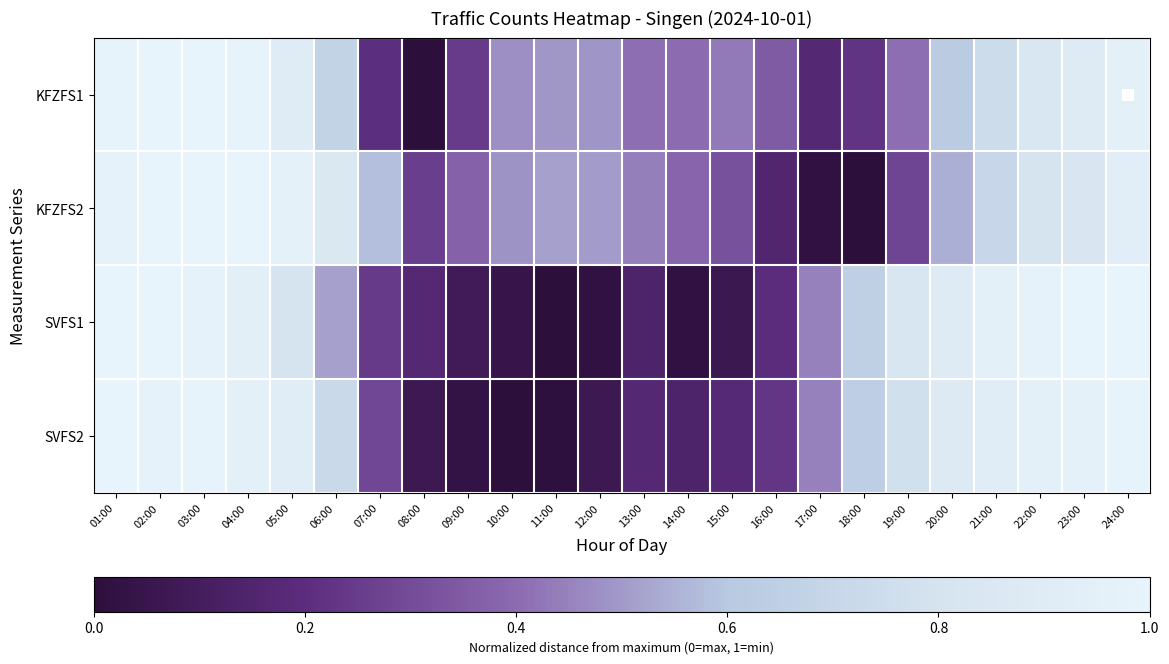

Reading left to right, extract all data points from this chart.

KFZFS1: 01:00=1.0	02:00=1.0	03:00=1.0	04:00=1.0	05:00=0.9	06:00=0.7	07:00=0.2	08:00=0.0	09:00=0.2	10:00=0.5	11:00=0.5	12:00=0.5	13:00=0.4	14:00=0.4	15:00=0.4	16:00=0.4	17:00=0.2	18:00=0.2	19:00=0.4	20:00=0.6	21:00=0.7	22:00=0.8	23:00=0.9	24:00=1.0
KFZFS2: 01:00=1.0	02:00=1.0	03:00=1.0	04:00=1.0	05:00=1.0	06:00=0.8	07:00=0.6	08:00=0.3	09:00=0.4	10:00=0.5	11:00=0.5	12:00=0.5	13:00=0.4	14:00=0.4	15:00=0.3	16:00=0.2	17:00=0.0	18:00=0.0	19:00=0.3	20:00=0.5	21:00=0.7	22:00=0.8	23:00=0.8	24:00=0.9
SVFS1: 01:00=1.0	02:00=1.0	03:00=1.0	04:00=0.9	05:00=0.8	06:00=0.5	07:00=0.2	08:00=0.2	09:00=0.1	10:00=0.0	11:00=0.0	12:00=0.0	13:00=0.1	14:00=0.0	15:00=0.1	16:00=0.2	17:00=0.4	18:00=0.6	19:00=0.8	20:00=0.9	21:00=1.0	22:00=1.0	23:00=1.0	24:00=1.0
SVFS2: 01:00=1.0	02:00=1.0	03:00=1.0	04:00=1.0	05:00=0.9	06:00=0.7	07:00=0.3	08:00=0.1	09:00=0.0	10:00=0.0	11:00=0.0	12:00=0.1	13:00=0.2	14:00=0.1	15:00=0.2	16:00=0.2	17:00=0.4	18:00=0.6	19:00=0.8	20:00=0.9	21:00=0.9	22:00=1.0	23:00=1.0	24:00=1.0